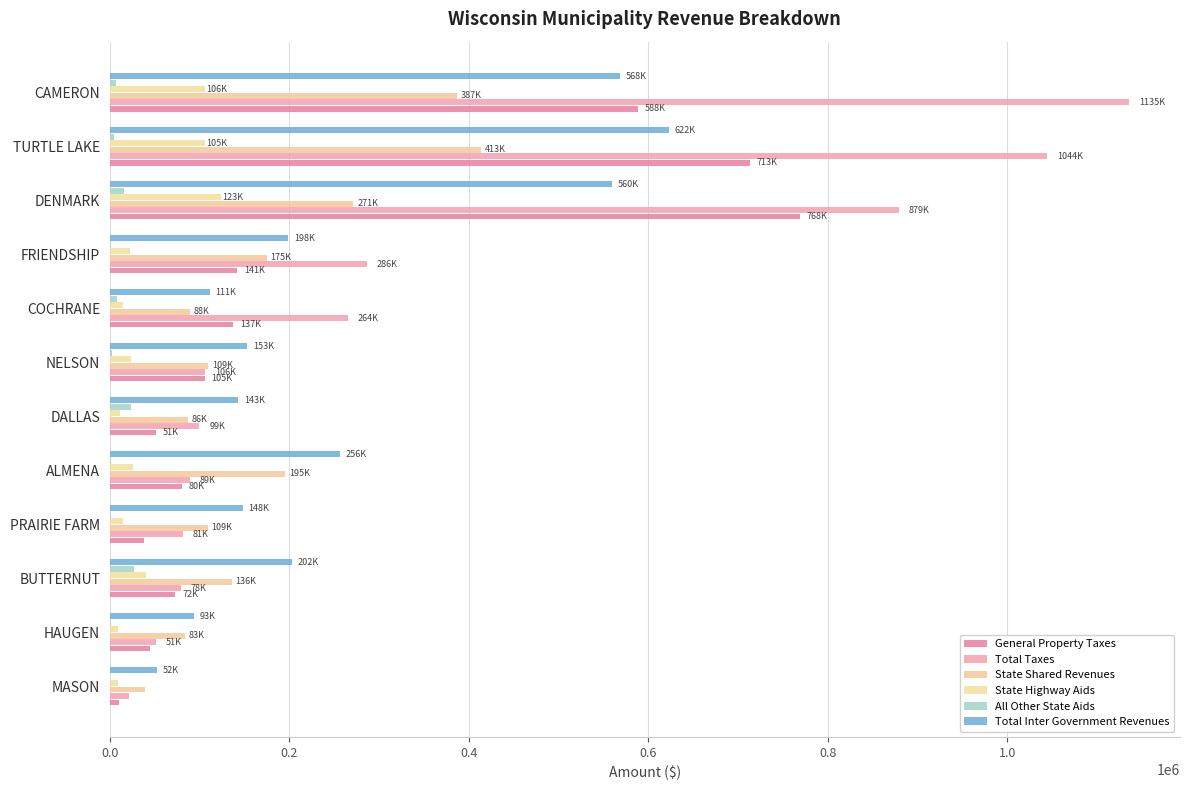

How many series are shown in this chart?

6